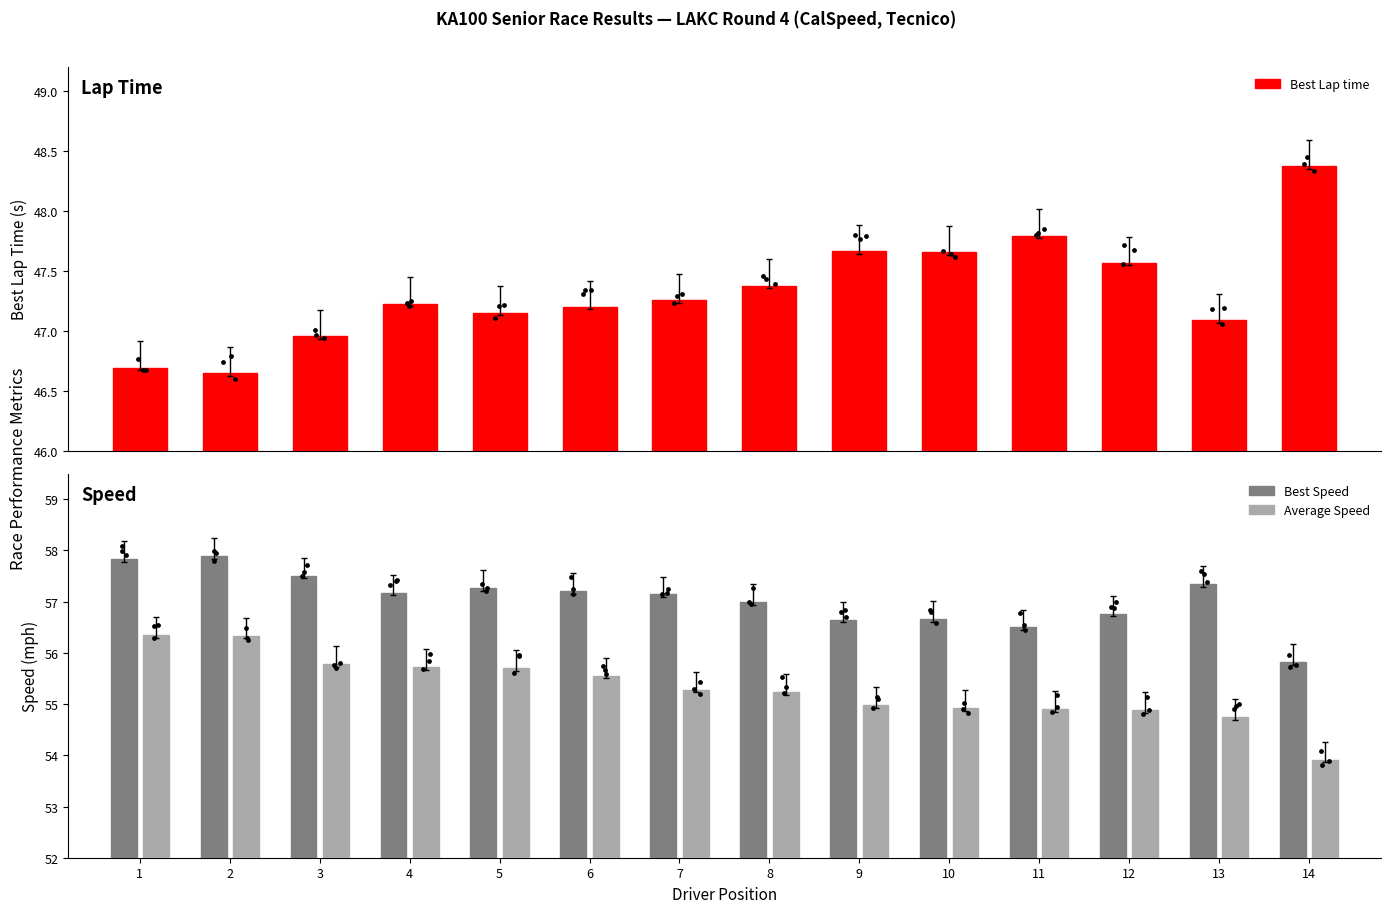

Is the value of Average Speed at 6 greater than the value of Best Lap time at 12?

Yes